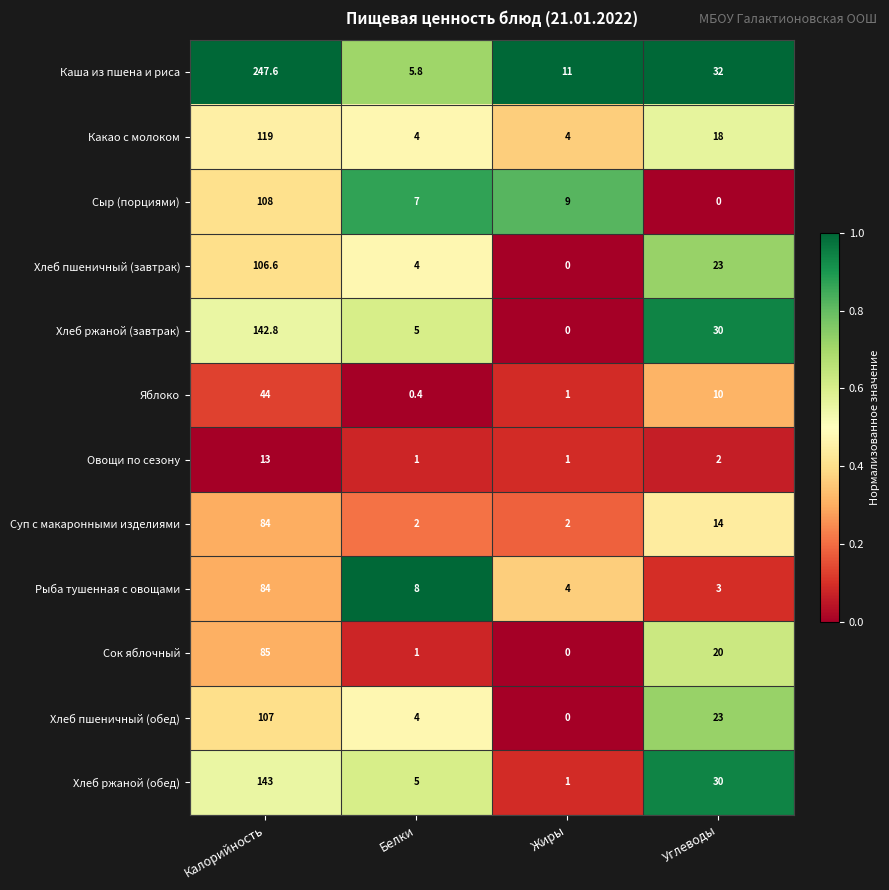

The Какао с молоком series shows 4.0 at Жиры. True or false?

True